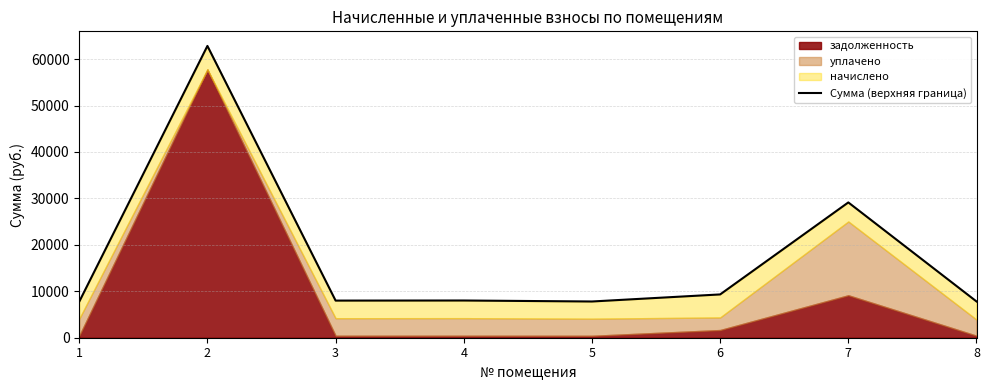

What is the difference between the values at 2 and 6?

53510.9